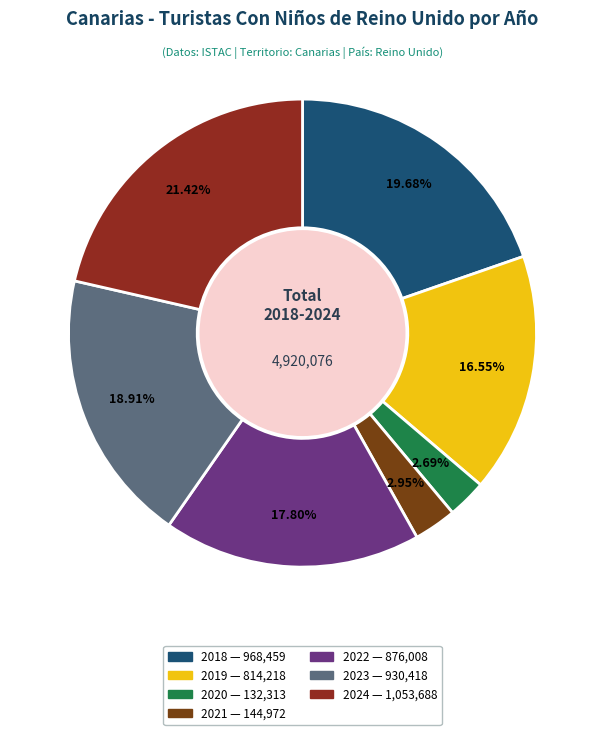

Count the number of slices in the pie.

7